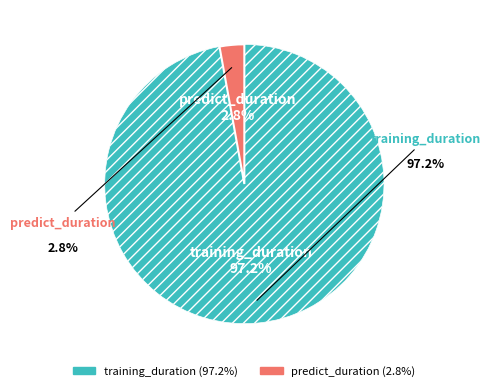

Which category accounts for the majority?

training_duration